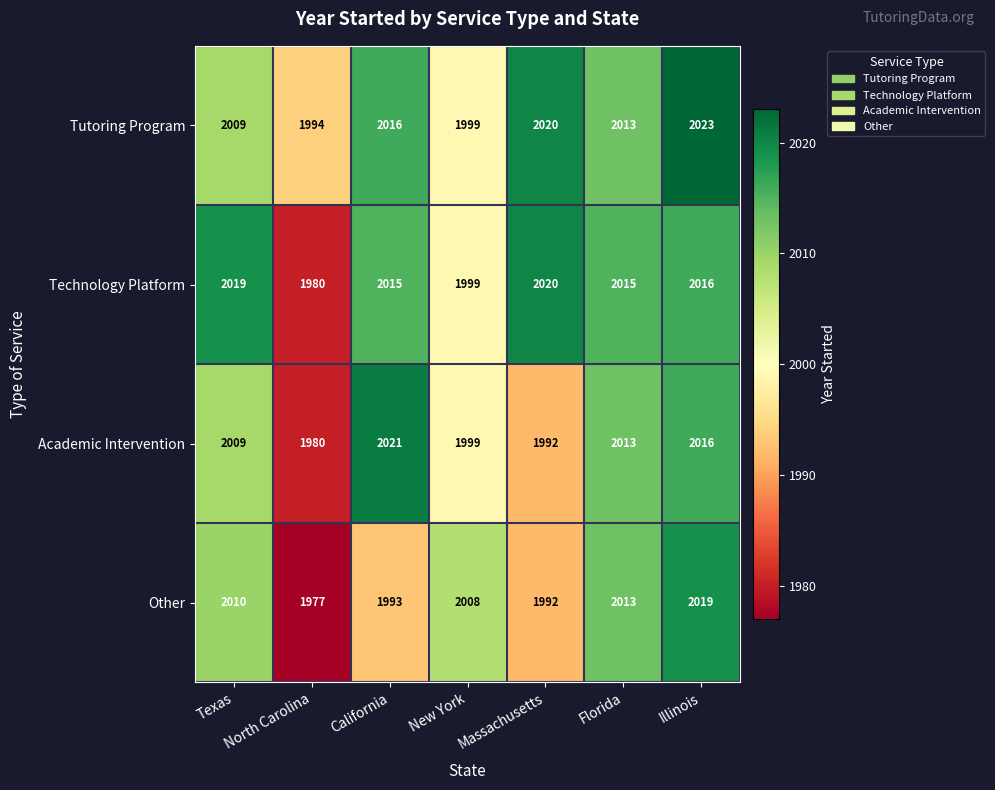

What is the approximate value of Tutoring Program at Florida, to the nearest 5?

2015